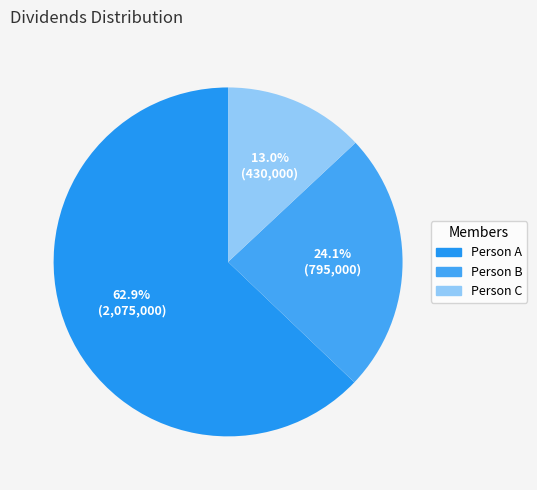

To the nearest percent, what is the difference between the Person C and Person A slice percentages?

50%